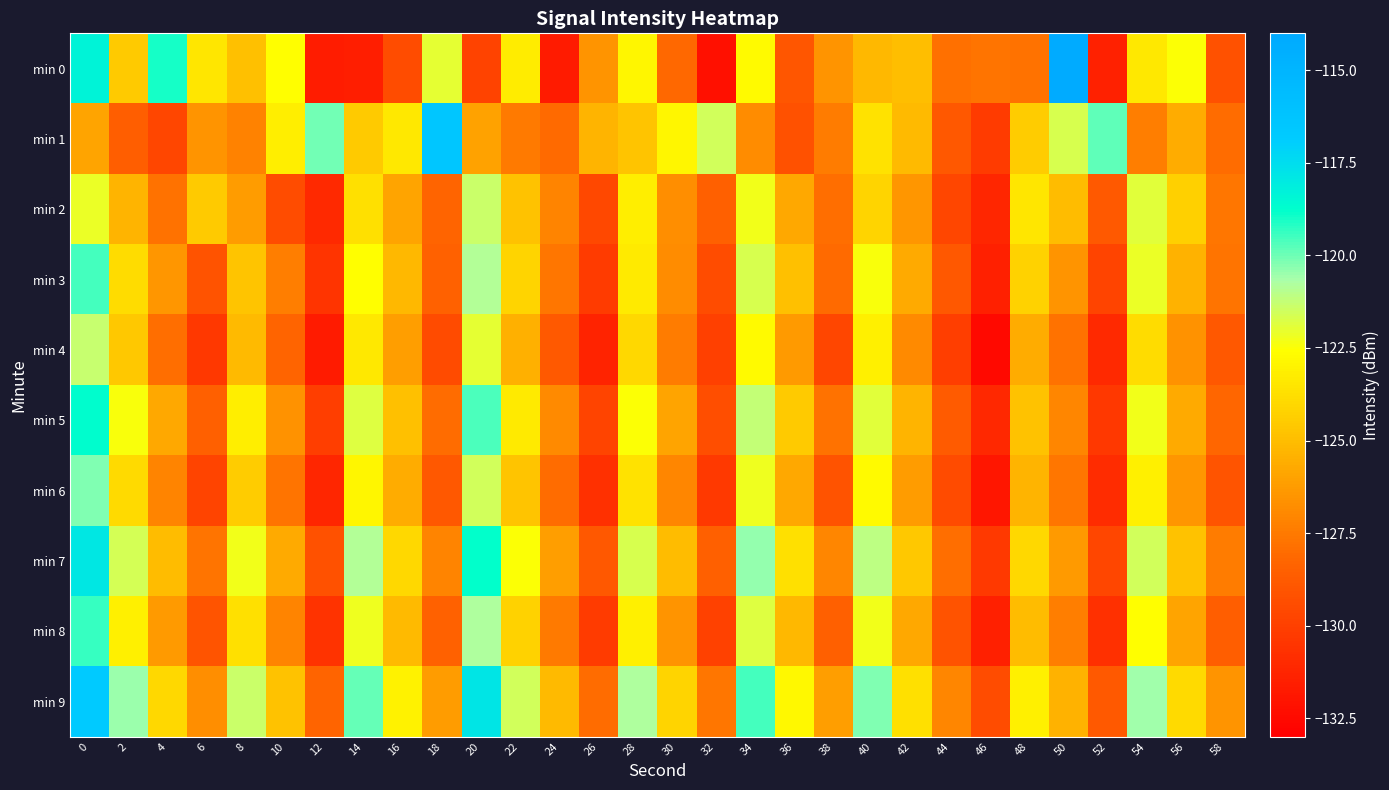

Reading left to right, transcribe all the data shown in this chart.

min 0: 0=-118.4	2=-124.5	4=-119.0	6=-123.4	8=-124.9	10=-122.6	12=-131.6	14=-131.5	16=-129.4	18=-122.0	20=-129.9	22=-123.3	24=-131.7	26=-126.5	28=-122.9	30=-128.1	32=-132.2	34=-122.7	36=-128.9	38=-126.5	40=-125.2	42=-124.9	44=-127.8	46=-127.7	48=-127.7	50=-114.2	52=-131.4	54=-123.4	56=-122.5	58=-129.2
min 1: 0=-125.9	2=-128.6	4=-129.7	6=-126.5	8=-127.2	10=-123.2	12=-120.1	14=-124.5	16=-123.4	18=-116.4	20=-126.0	22=-127.5	24=-128.1	26=-125.3	28=-124.7	30=-122.9	32=-121.5	34=-126.8	36=-129.2	38=-127.4	40=-123.6	42=-125.1	44=-128.9	46=-130.2	48=-124.4	50=-121.7	52=-119.8	54=-127.3	56=-125.6	58=-128.0
min 2: 0=-122.1	2=-125.3	4=-127.8	6=-124.5	8=-126.2	10=-129.4	12=-131.0	14=-123.7	16=-125.9	18=-128.3	20=-121.4	22=-124.8	24=-127.1	26=-129.6	28=-123.2	30=-126.7	32=-128.5	34=-122.3	36=-125.8	38=-127.9	40=-124.1	42=-126.4	44=-129.7	46=-131.2	48=-123.5	50=-125.0	52=-128.8	54=-121.9	56=-124.3	58=-127.6
min 3: 0=-119.5	2=-123.8	4=-126.4	6=-129.1	8=-124.7	10=-127.3	12=-130.5	14=-122.6	16=-125.2	18=-128.4	20=-120.9	22=-124.1	24=-127.6	26=-130.2	28=-123.3	30=-126.8	32=-129.4	34=-121.7	36=-124.9	38=-128.1	40=-122.4	42=-125.7	44=-128.9	46=-131.5	48=-124.2	50=-126.5	52=-129.8	54=-122.1	56=-125.4	58=-127.7
min 4: 0=-121.3	2=-124.6	4=-127.9	6=-130.4	8=-125.1	10=-128.3	12=-131.7	14=-123.4	16=-126.1	18=-129.5	20=-122.0	22=-125.5	24=-128.8	26=-131.3	28=-124.0	30=-127.4	32=-130.0	34=-122.7	36=-126.3	38=-129.7	40=-123.1	42=-126.9	44=-130.1	46=-132.5	48=-125.6	50=-127.8	52=-131.0	54=-123.8	56=-126.6	58=-128.9
min 5: 0=-118.7	2=-122.4	4=-125.8	6=-128.5	8=-123.2	10=-126.6	12=-130.1	14=-121.8	16=-124.9	18=-128.0	20=-119.6	22=-123.3	24=-126.9	26=-129.8	28=-122.5	30=-125.9	32=-129.3	34=-121.2	36=-124.5	38=-127.8	40=-121.9	42=-125.3	44=-128.7	46=-131.1	48=-124.8	50=-127.0	52=-130.4	54=-122.3	56=-125.7	58=-128.2
min 6: 0=-120.2	2=-123.9	4=-127.1	6=-129.8	8=-124.4	10=-127.7	12=-131.2	14=-122.9	16=-125.6	18=-128.9	20=-121.5	22=-124.7	24=-128.0	26=-130.7	28=-123.6	30=-127.0	32=-130.3	34=-122.2	36=-125.8	38=-129.1	40=-122.7	42=-126.2	44=-129.5	46=-131.9	48=-125.3	50=-127.6	52=-130.9	54=-123.1	56=-126.4	58=-129.0
min 7: 0=-117.9	2=-121.6	4=-125.0	6=-127.7	8=-122.3	10=-125.7	12=-129.2	14=-120.9	16=-124.0	18=-127.1	20=-118.8	22=-122.5	24=-126.1	26=-128.9	28=-121.7	30=-125.0	32=-128.5	34=-120.4	36=-123.7	38=-127.0	40=-121.1	42=-124.6	44=-127.9	46=-130.3	48=-124.0	50=-126.3	52=-129.7	54=-121.5	56=-124.8	58=-127.4
min 8: 0=-119.4	2=-123.1	4=-126.3	6=-129.0	8=-123.7	10=-127.1	12=-130.6	14=-122.2	16=-125.1	18=-128.4	20=-120.8	22=-124.2	24=-127.5	26=-130.2	28=-123.1	30=-126.5	32=-129.9	34=-121.8	36=-125.2	38=-128.5	40=-122.3	42=-125.8	44=-129.1	46=-131.5	48=-125.0	50=-127.3	52=-130.7	54=-122.6	56=-125.9	58=-128.6
min 9: 0=-116.8	2=-120.5	4=-124.0	6=-126.7	8=-121.4	10=-124.8	12=-128.3	14=-119.9	16=-123.0	18=-126.2	20=-117.8	22=-121.5	24=-125.1	26=-128.0	28=-120.8	30=-124.1	32=-127.6	34=-119.5	36=-122.8	38=-126.1	40=-120.2	42=-123.7	44=-127.0	46=-129.4	48=-123.1	50=-125.4	52=-128.8	54=-120.6	56=-123.9	58=-126.5